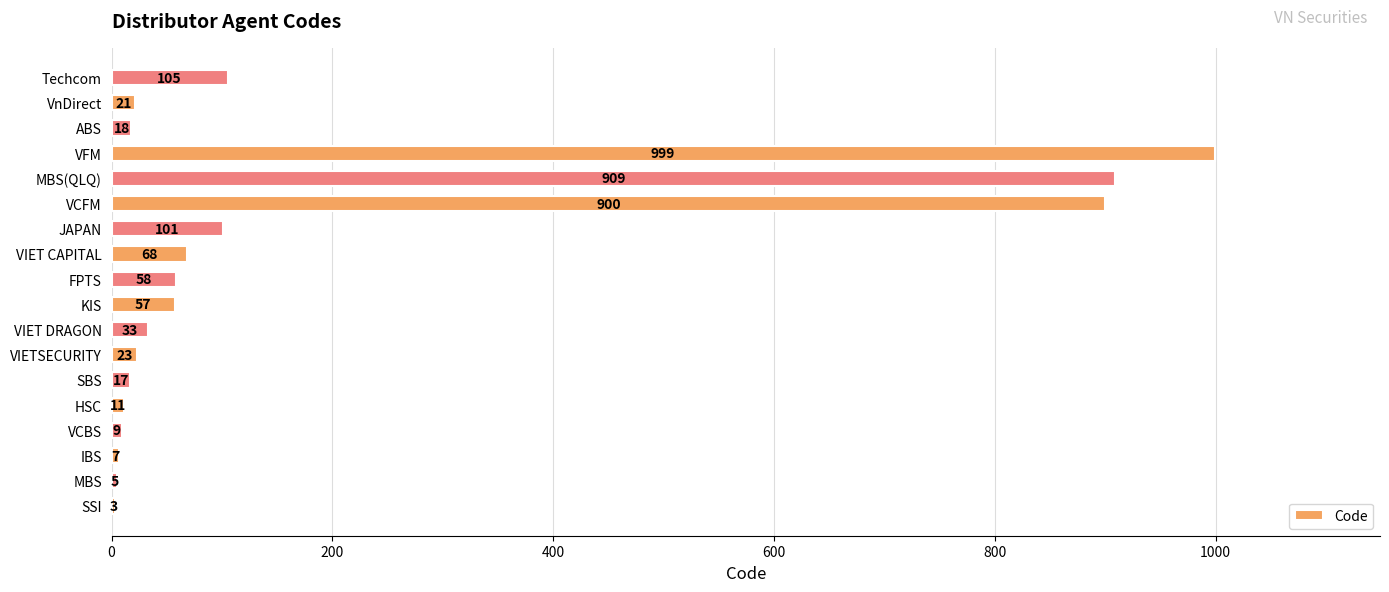

Between VCFM and MBS, which is larger?

VCFM